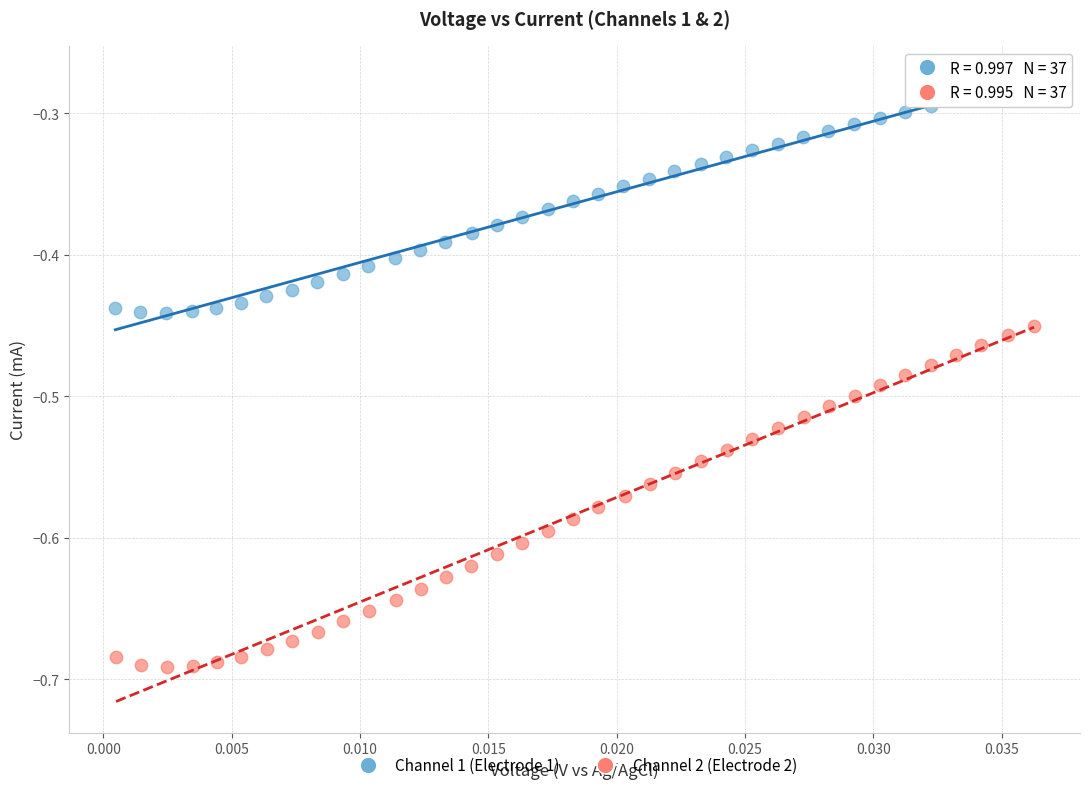

Which series reaches the minimum Y coordinate?

Channel 2 (Electrode 2)